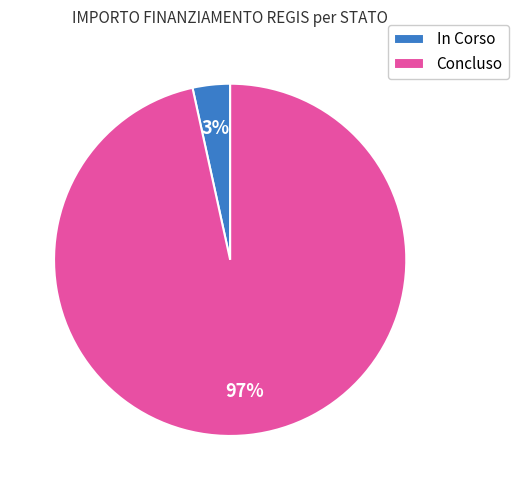

Rank the categories by value from lowest to highest.

In Corso, Concluso